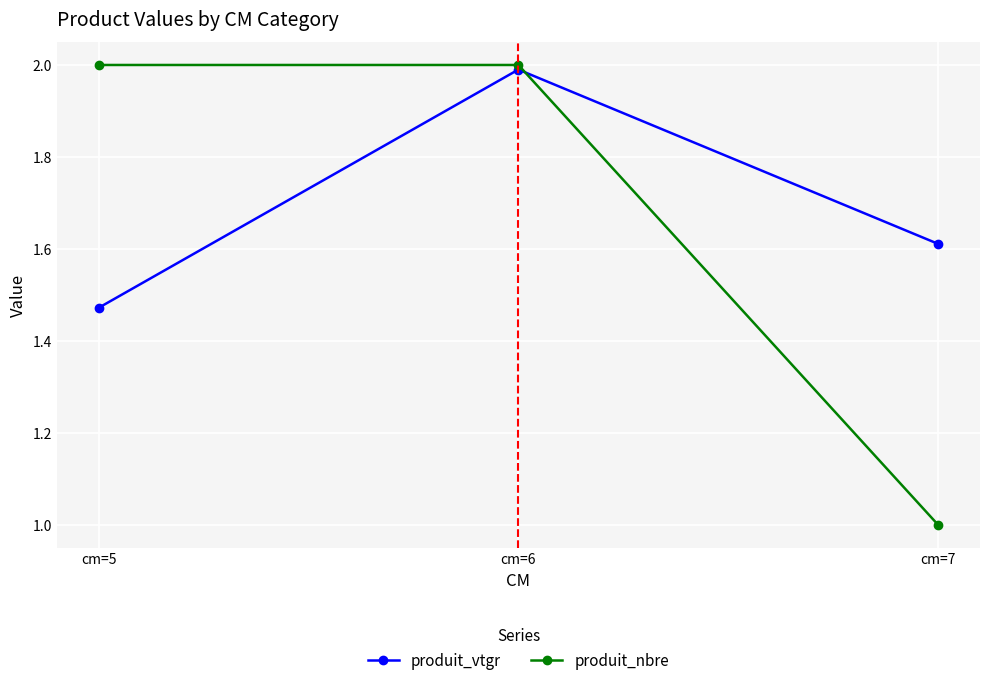

How many series are shown in this chart?

2